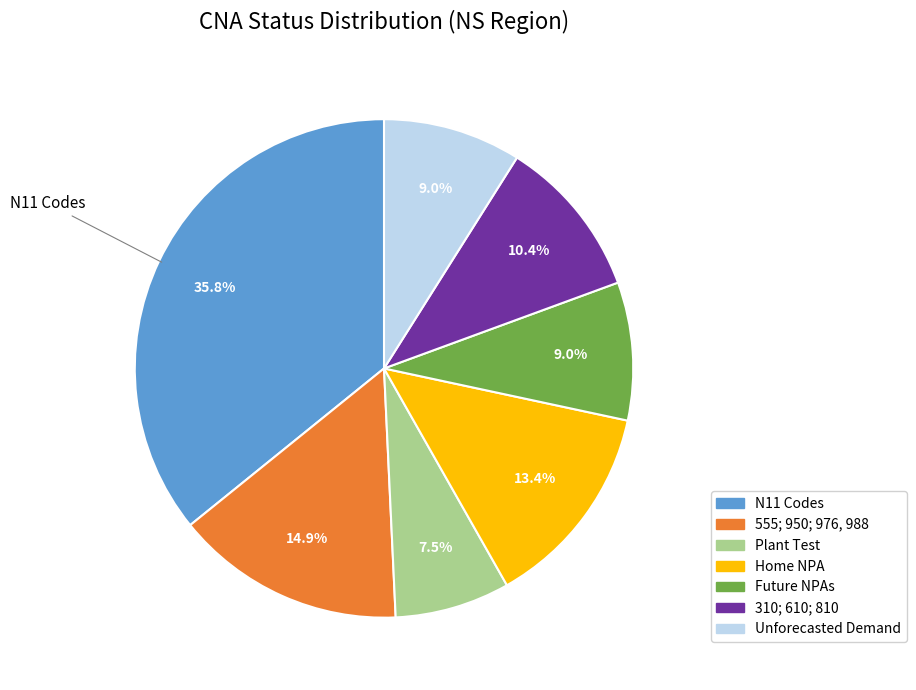

Approximately how many times larger is the value at 555; 950; 976, 988 compared to Future NPAs?

1.7